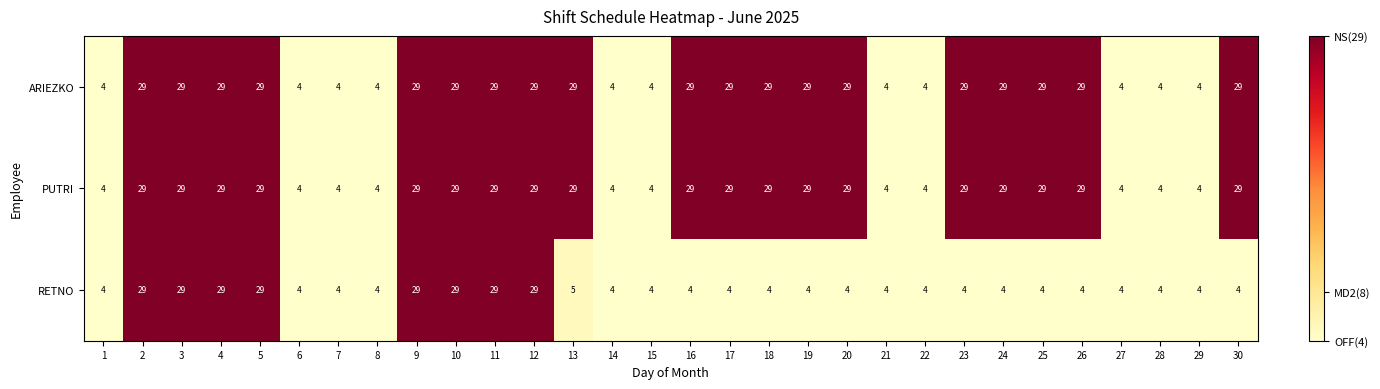

What is the maximum value for RETNO?

29